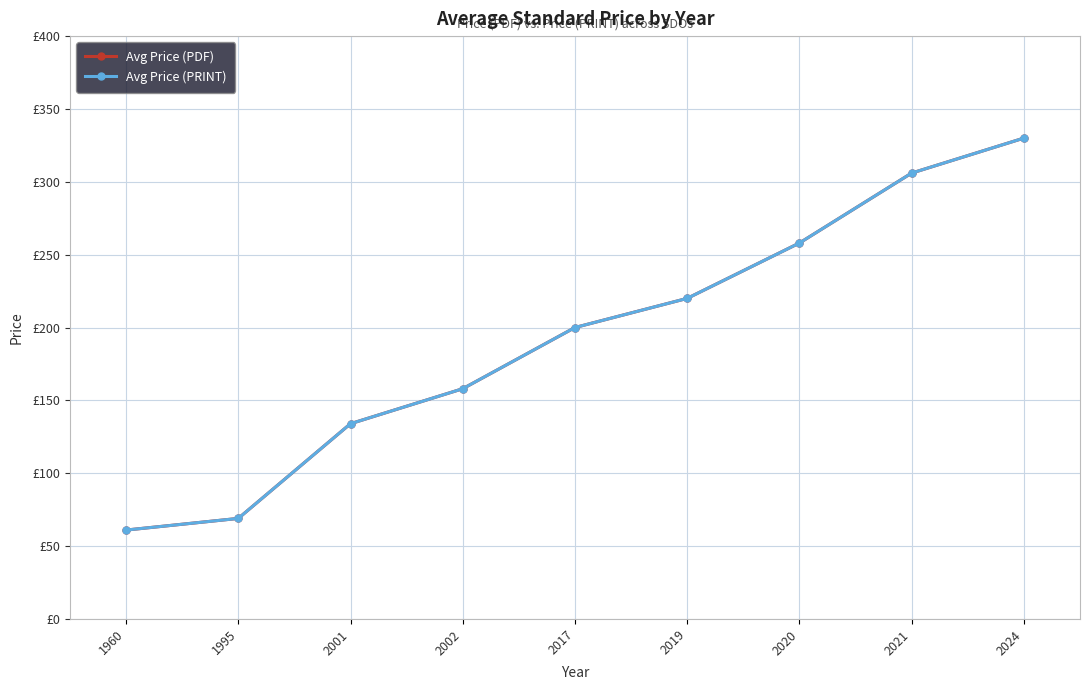

Is this an area chart (filled region under the line)?

No